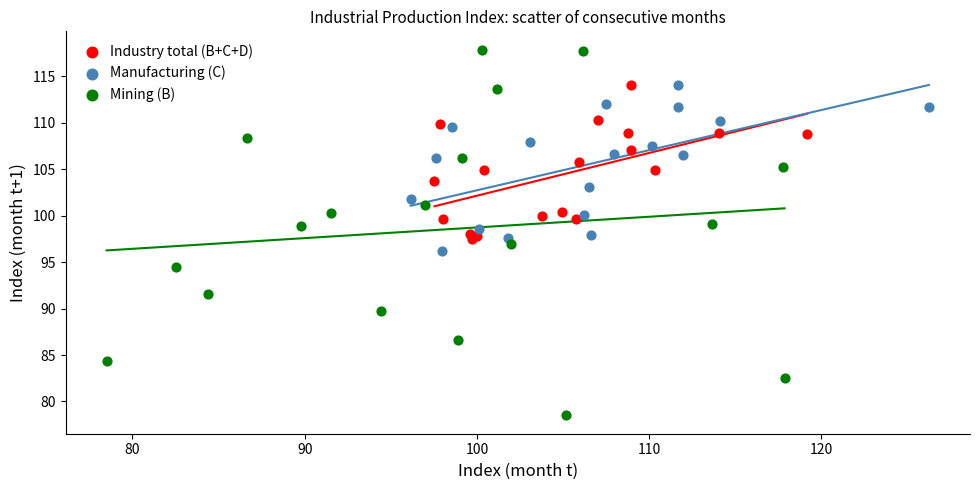

Which series reaches the maximum Y coordinate?

Mining (B)